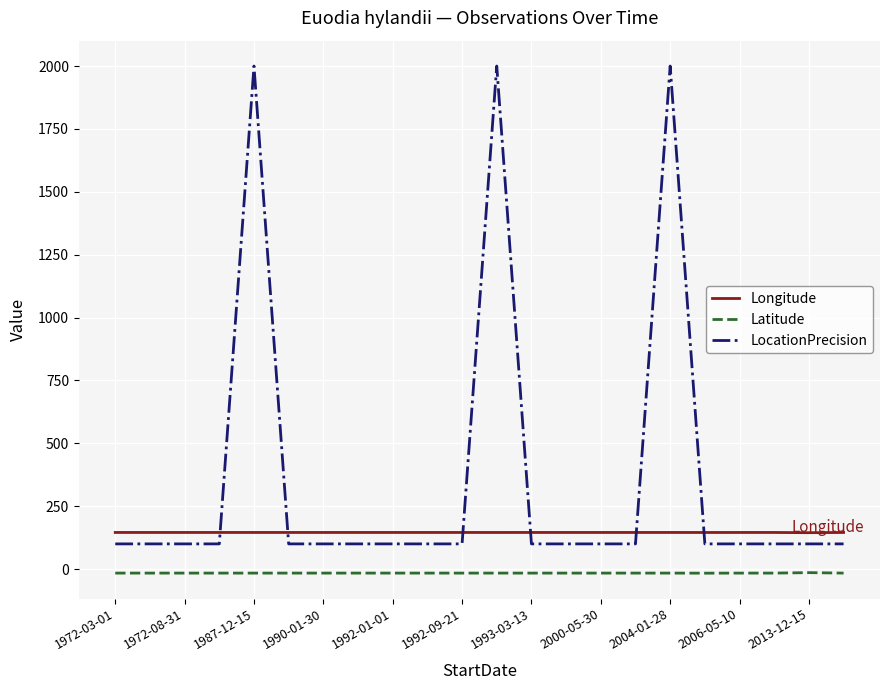

What are all the series names shown in the legend?

Longitude, Latitude, LocationPrecision